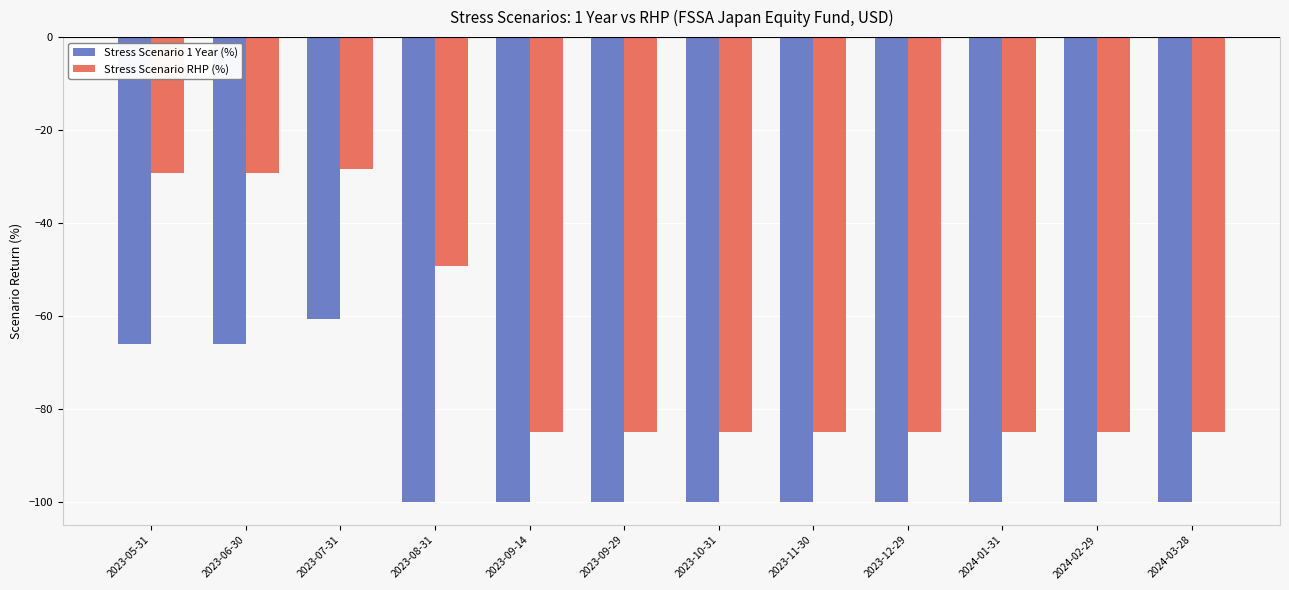

What is the difference between the highest and lowest values at 2024-02-29?

14.9